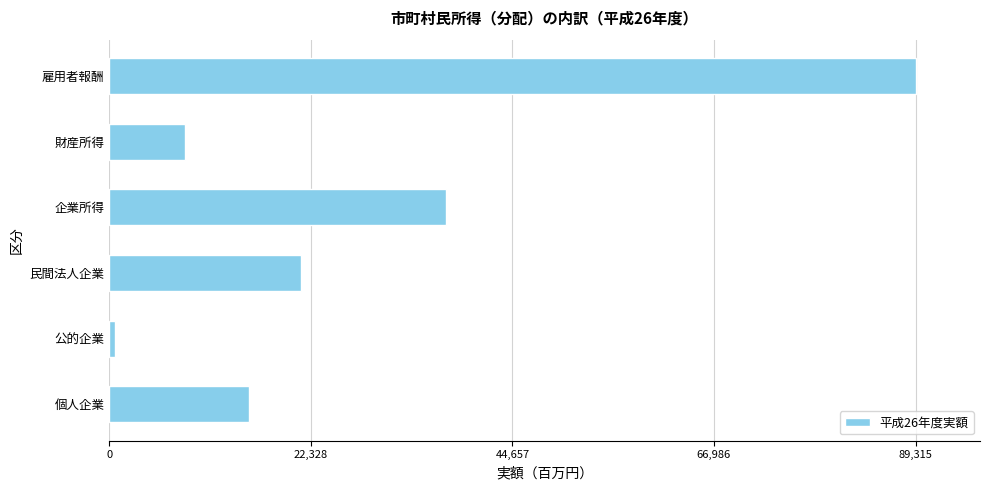

The chart shows a value of 21225 at 民間法人企業. True or false?

True